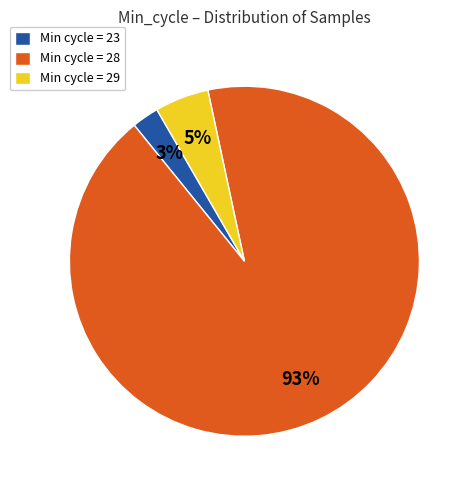

How many slices are in this pie chart?

3